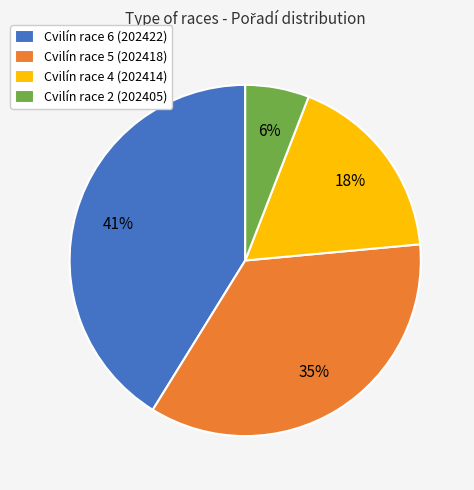

To the nearest percent, what is the combined percentage of Cvilín race 5 (202418) and Cvilín race 6 (202422)?

76%